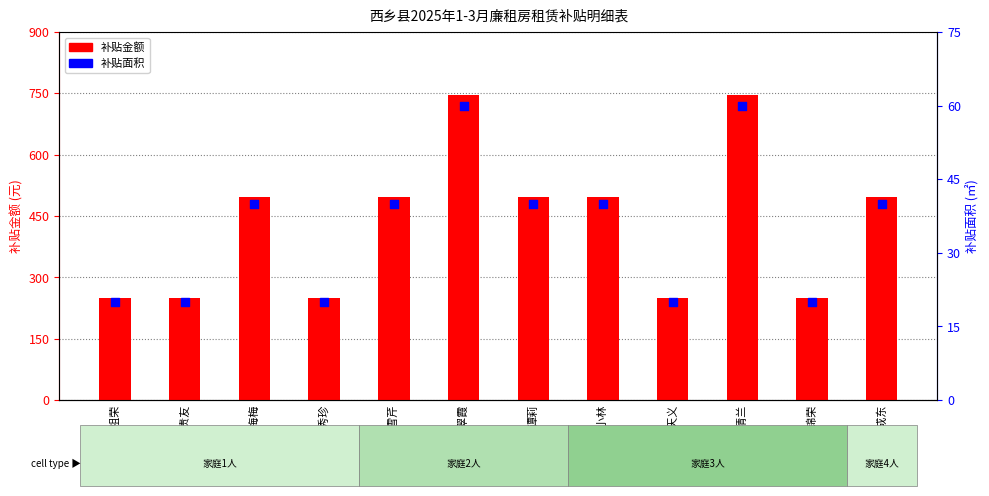

Which series has the largest total across all categories?

补贴金额